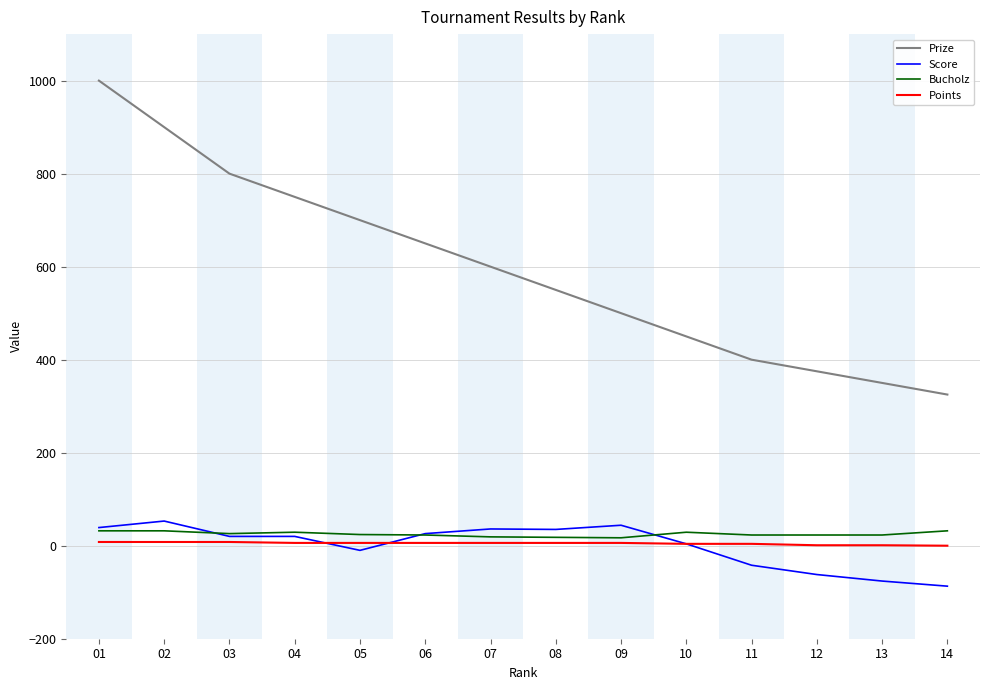

Is the value of Bucholz at 06 greater than the value of Score at 11?

Yes